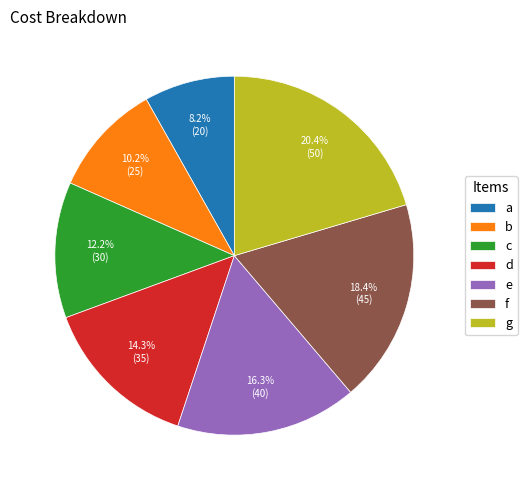

What is the ratio of the value at e to the value at b?

1.6